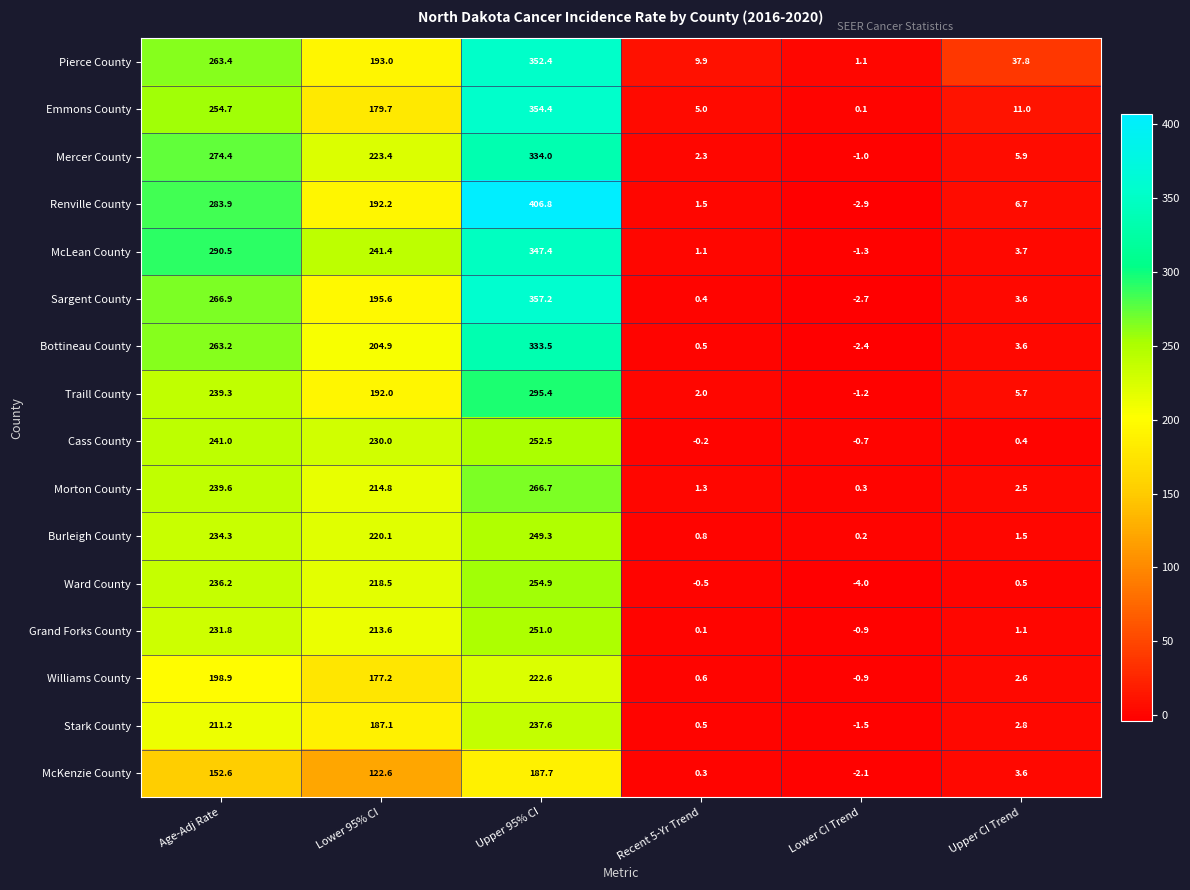

Which series has the largest total across all categories?

Renville County